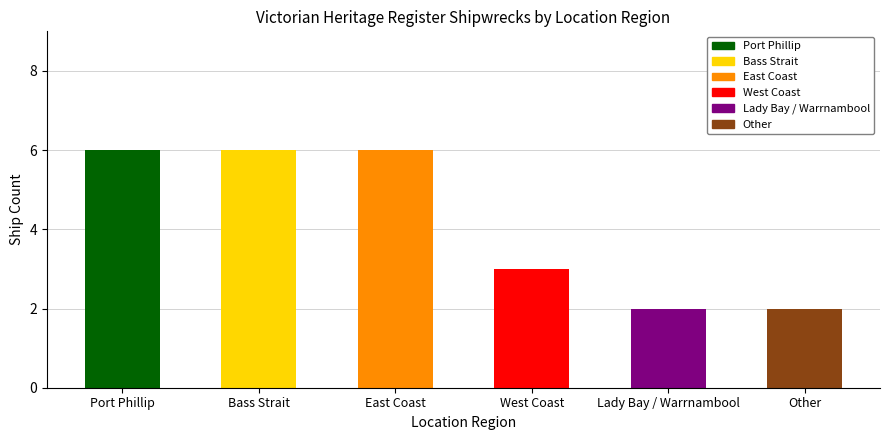

What is the value of the 2nd bar from the left?

6